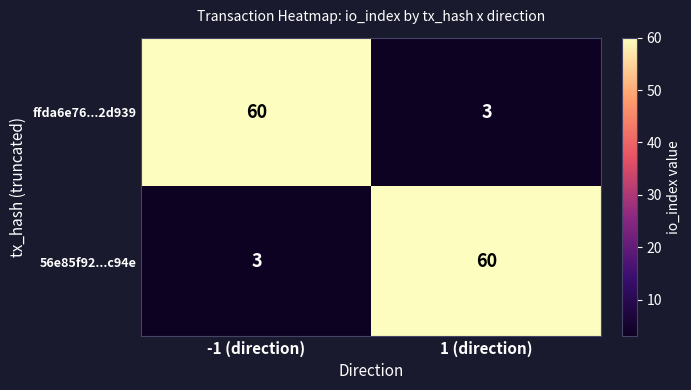

The value of 56e85f92...c94e at -1 (direction) is 4. True or false?

False